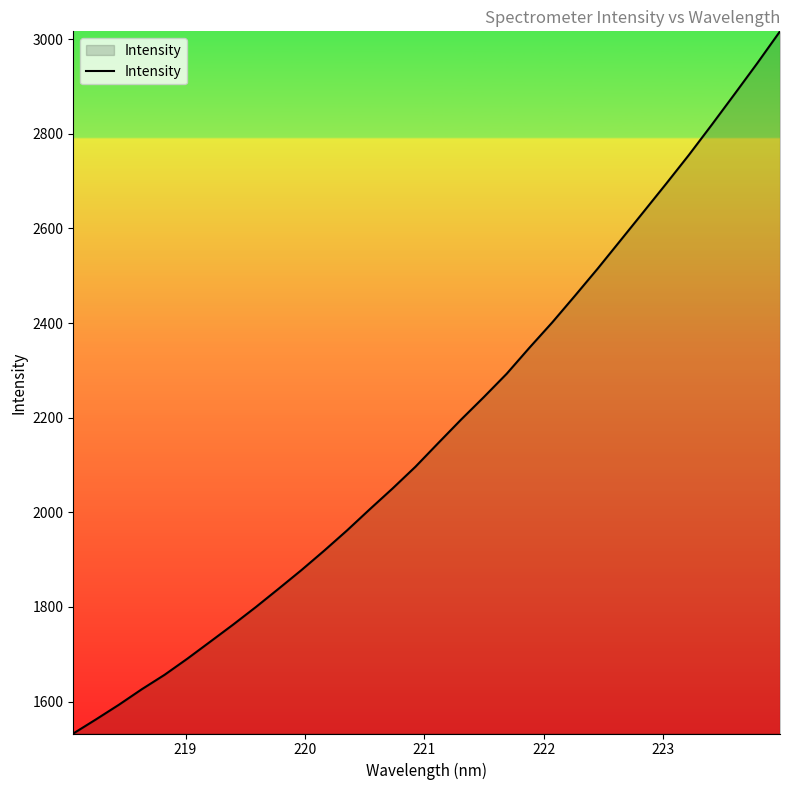

What is the difference between the second highest and minimum values?

1417.0